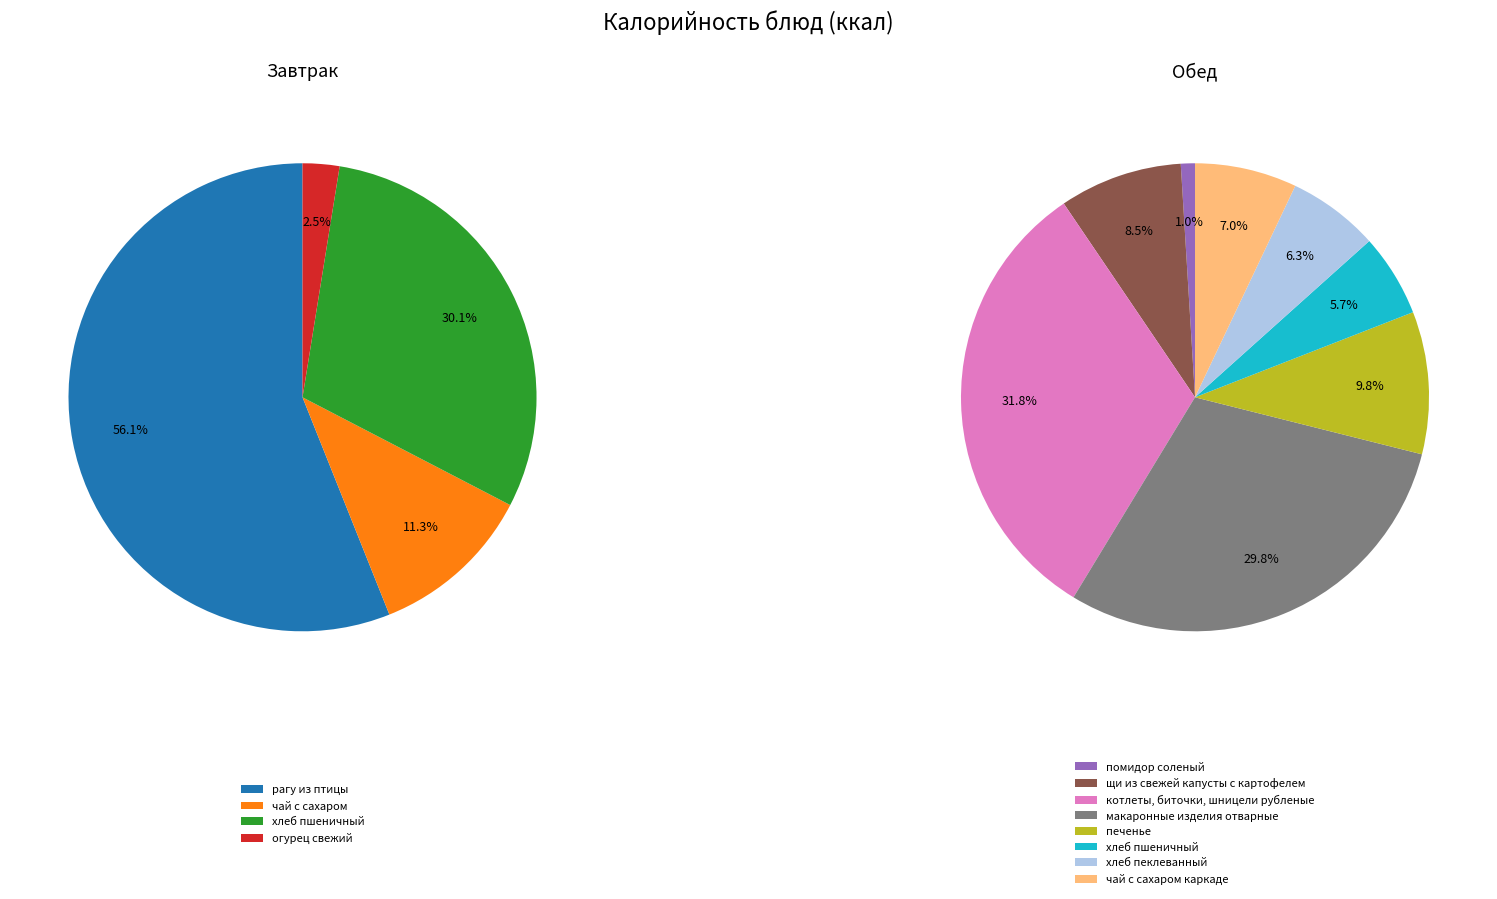

The хлеб пшеничный slice represents 86% of the pie. True or false?

False